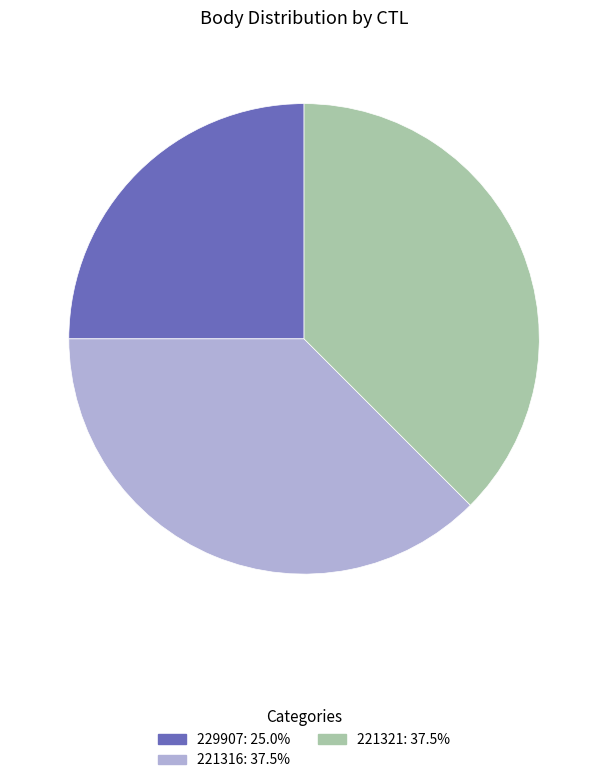

Does 221321 account for over 50% of the chart?

No